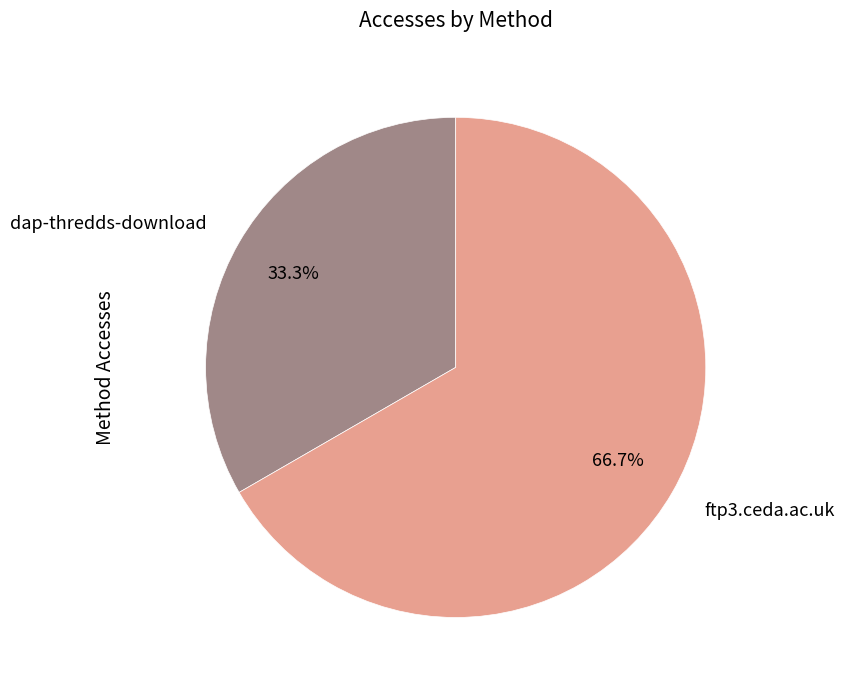

Which category has the smallest portion of the pie?

dap-thredds-download